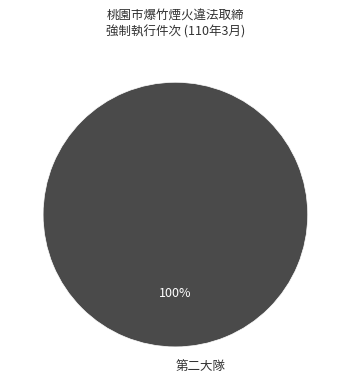

True or false: 第二大隊 accounts for 100% of the total.

True